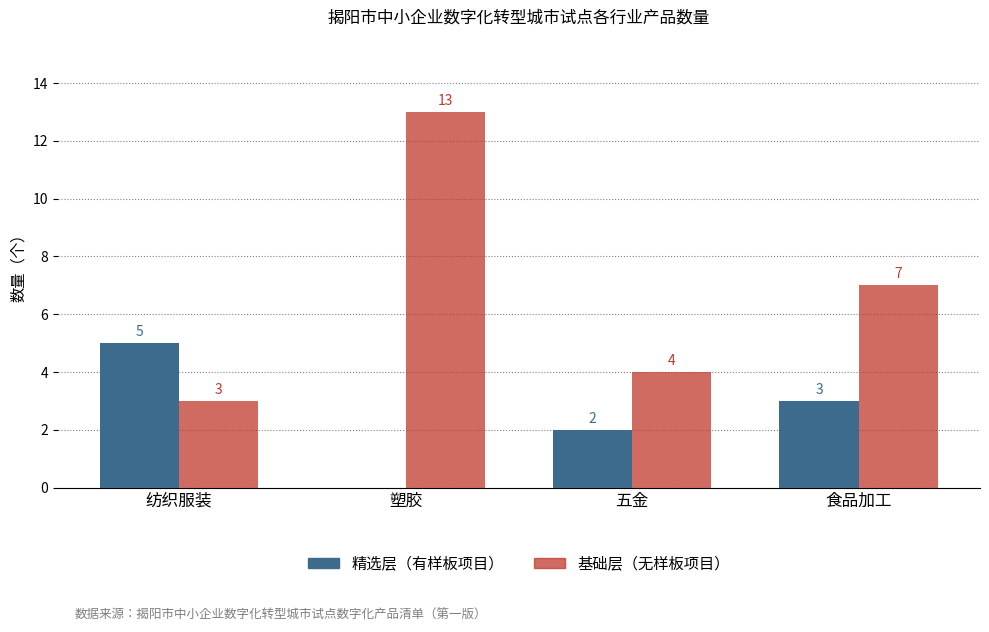

What is the sum of all 精选层（有样板项目） values?

10